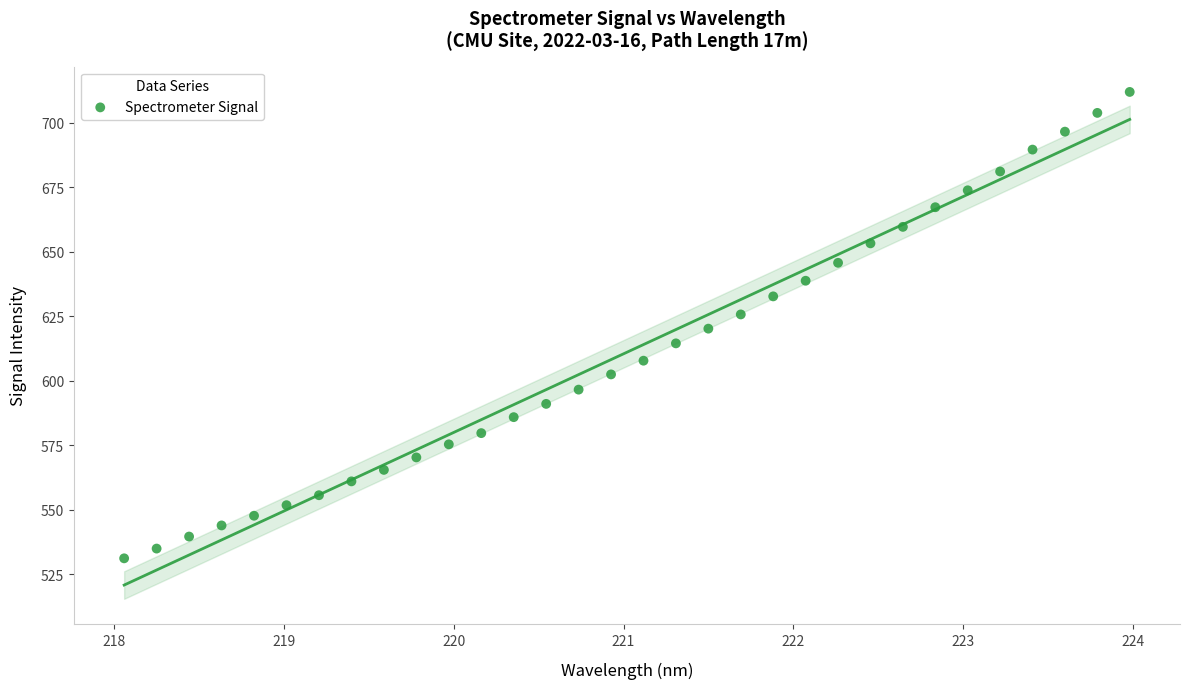

What is the range of X values (max minus min)?

5.9